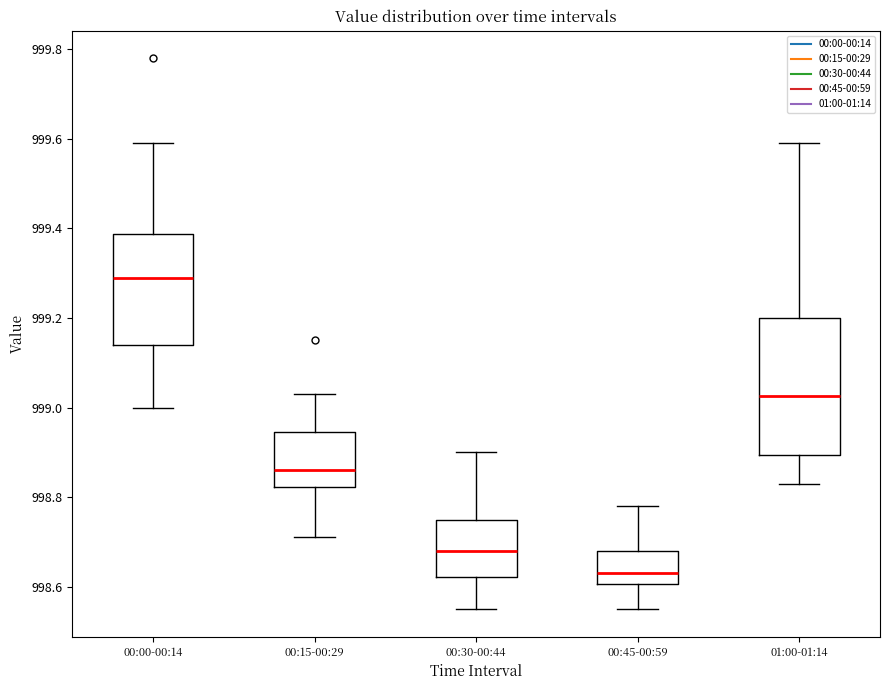

Where does the lower whisker of the box for 00:15-00:29 end on the y-axis? The values are not printed on the chart, so give them approximately, as read against the axis.

998.72